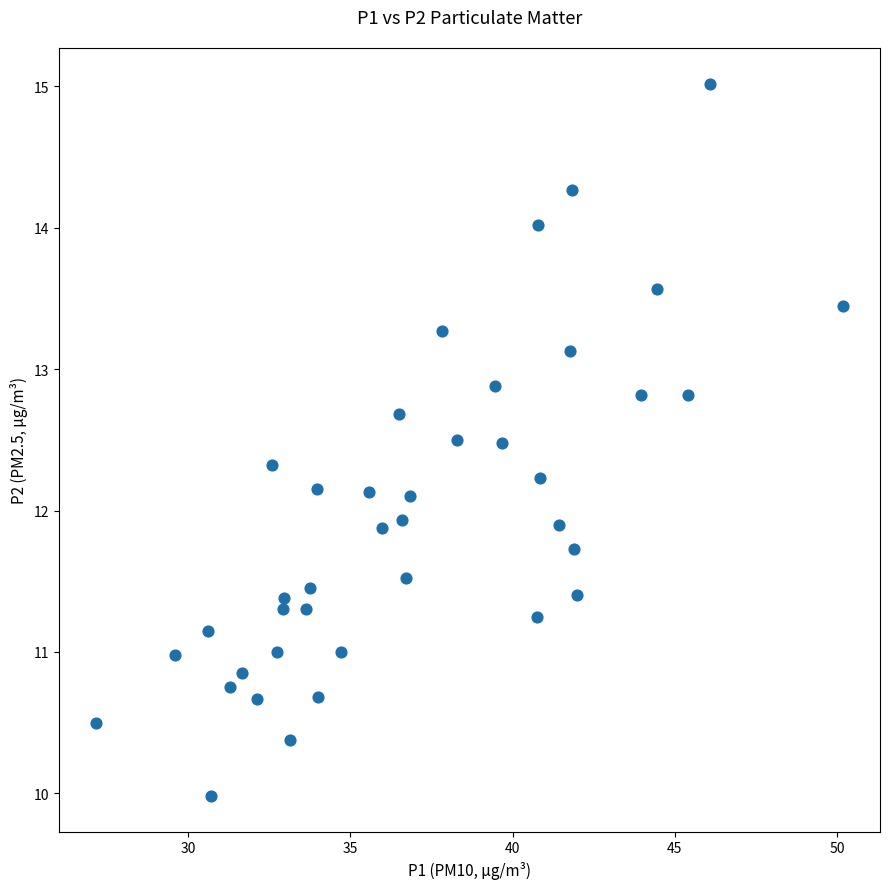

What is the range of Y values (max minus min)?

5.0